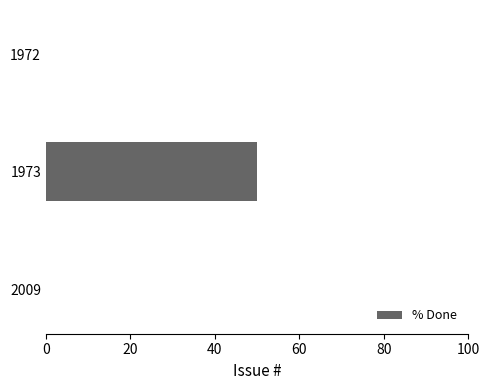

Which label corresponds to the largest value in the chart?

1973